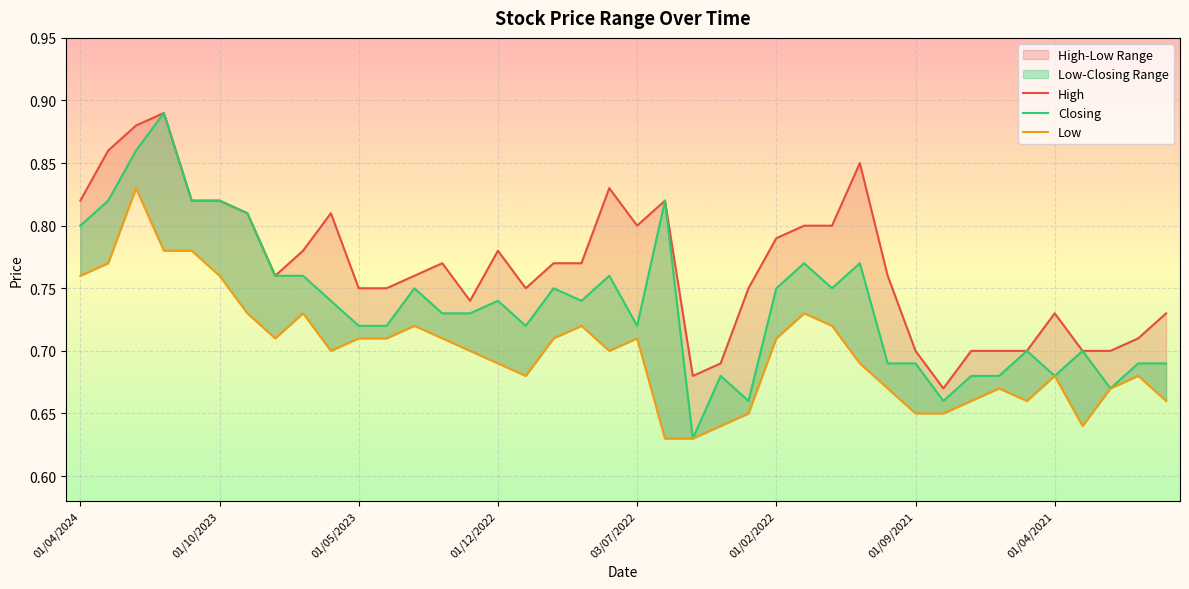

True or false: Closing and High intersect in this chart.

False